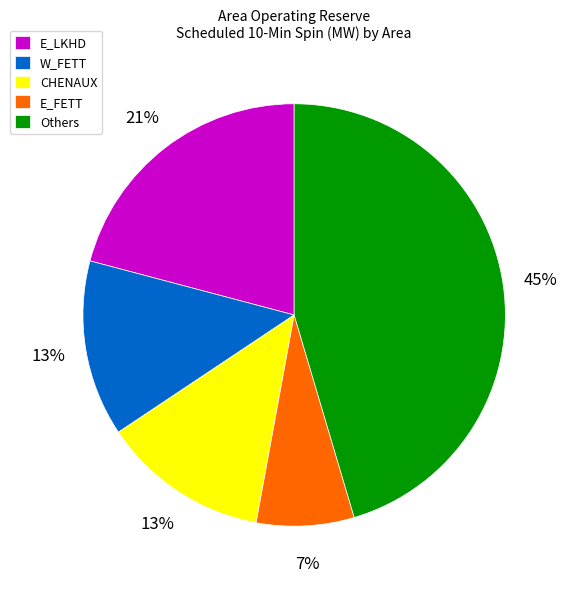

Between E_FETT and W_FETT, which is larger?

W_FETT